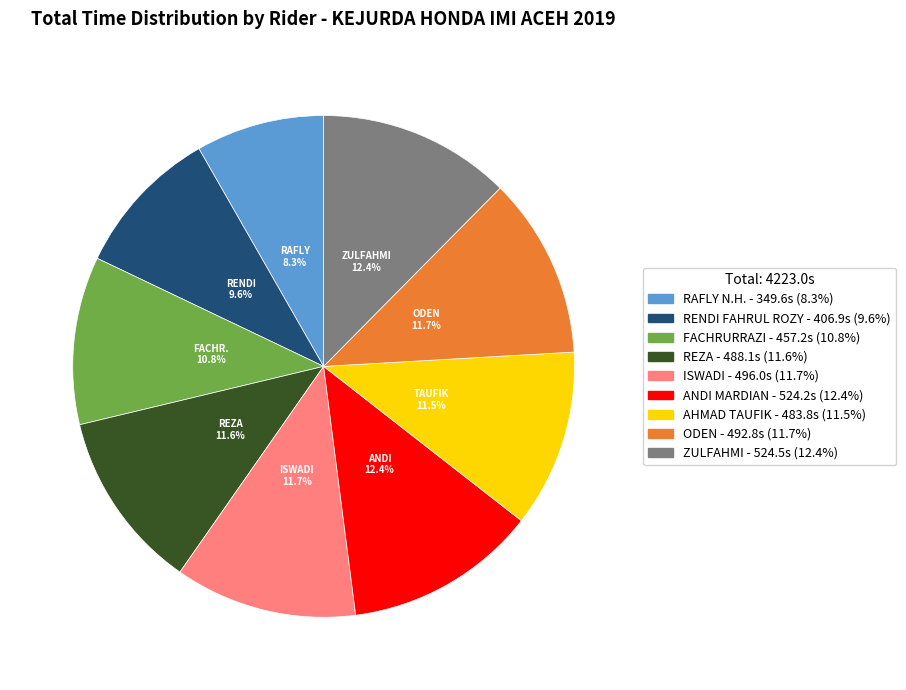

Is there any slice that represents more than half of the pie?

No